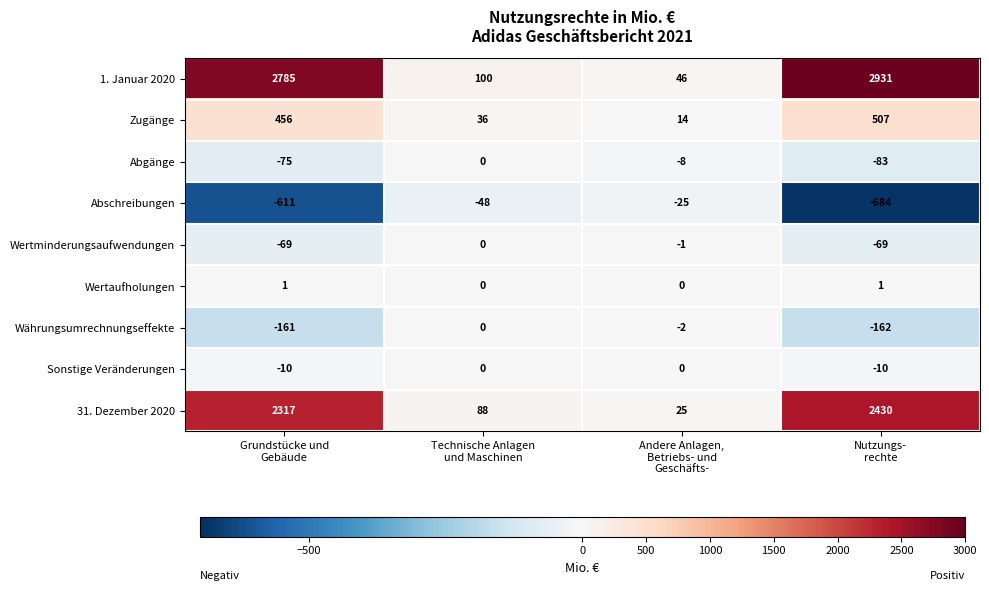

How many data points in Wertaufholungen are less than 1?

2